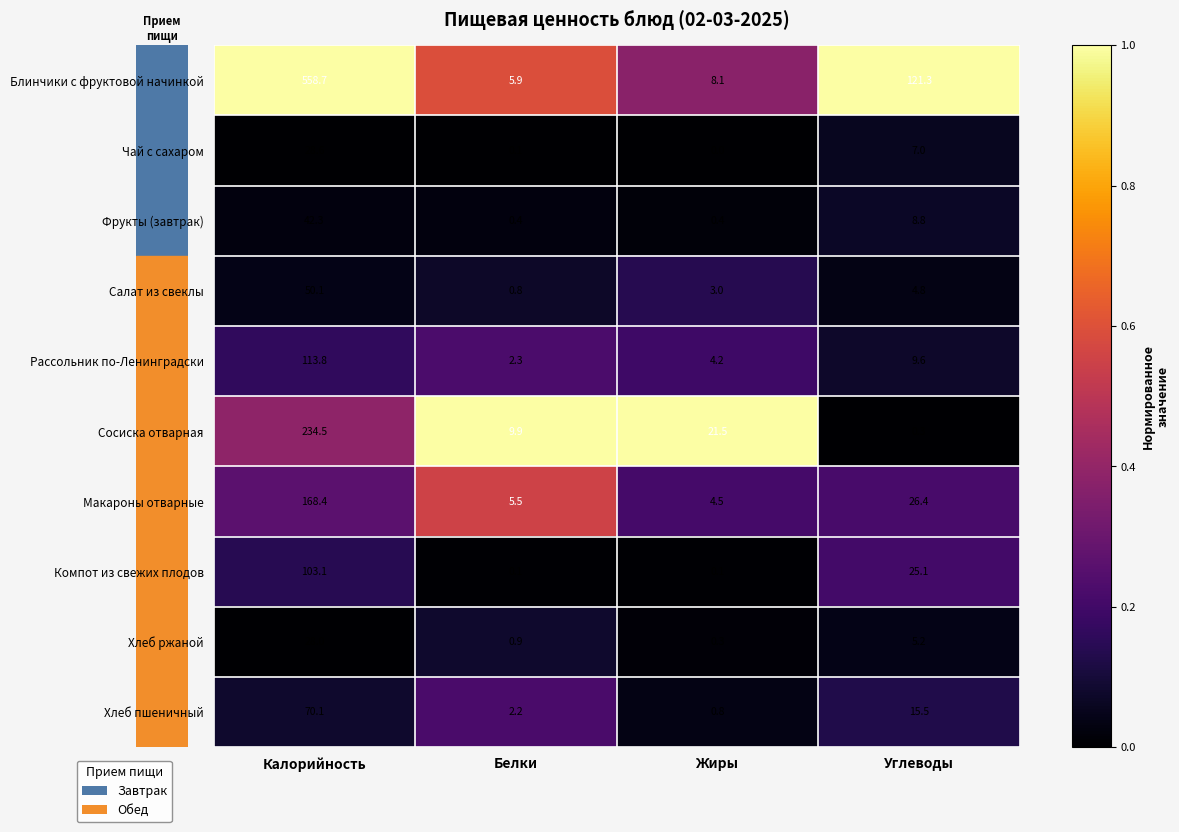

What is the minimum value for Фрукты (завтрак)?

0.4